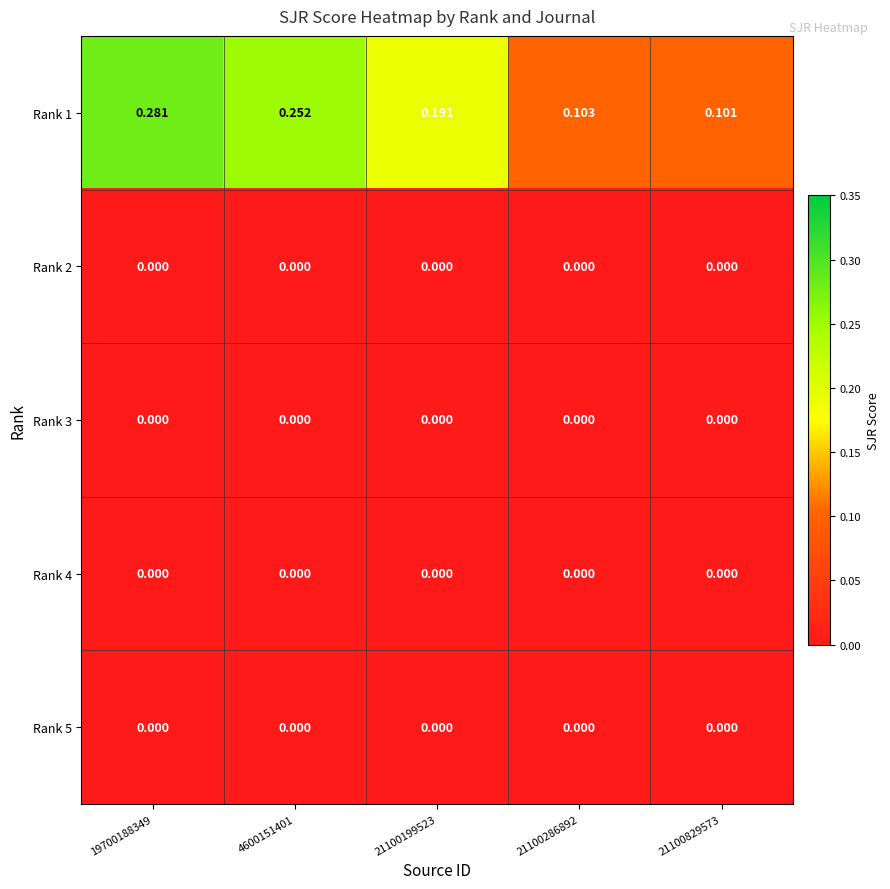

Between 21100286892 and 21100829573, which series saw the biggest shift?

Rank 1